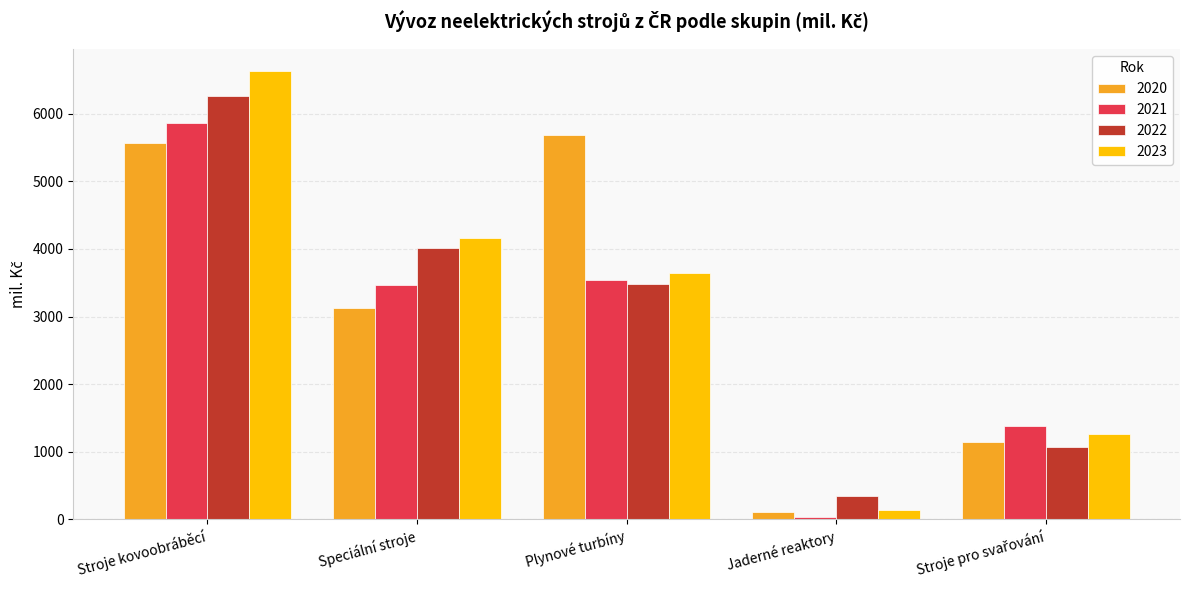

What is the label of the 3rd bar from the right?

Plynové turbíny